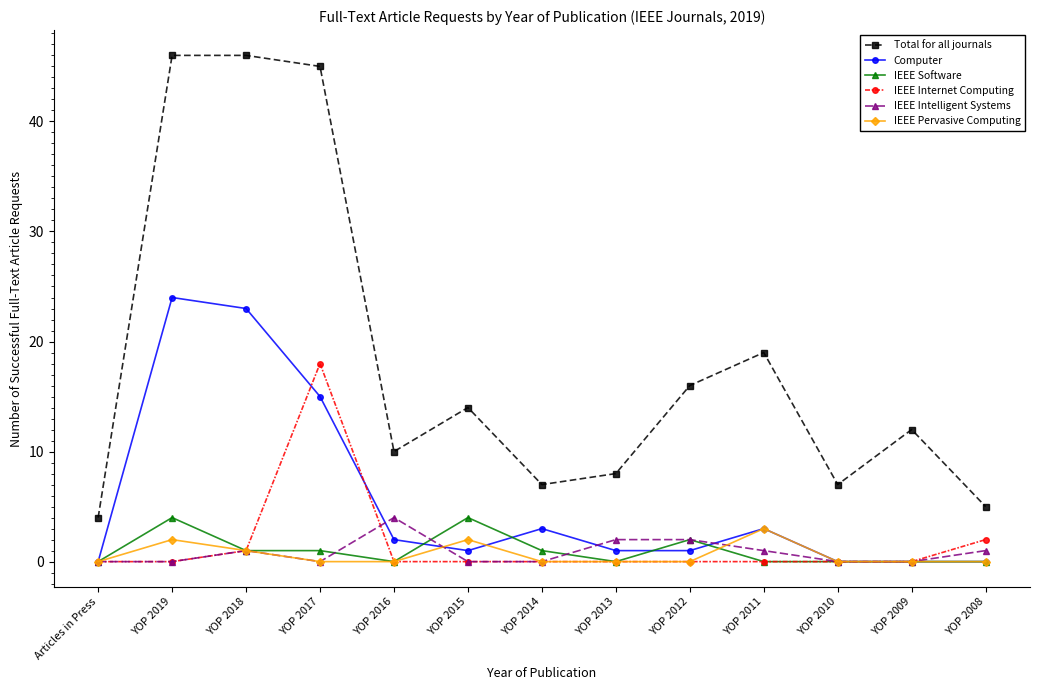

What is the spread (max minus min) of values at YOP 2016?

10